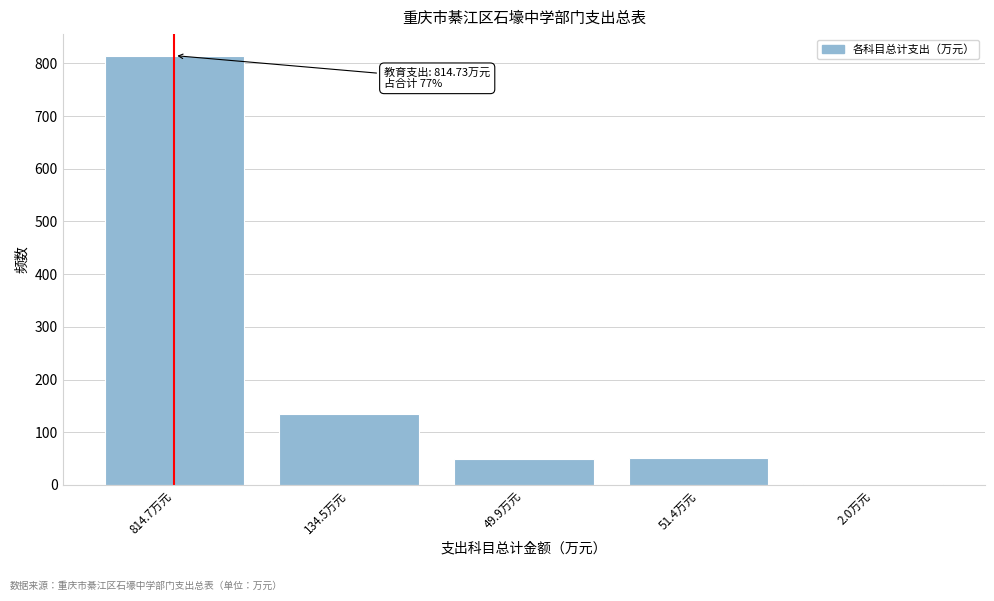

The value at 814.7万元 is 371.5. True or false?

False